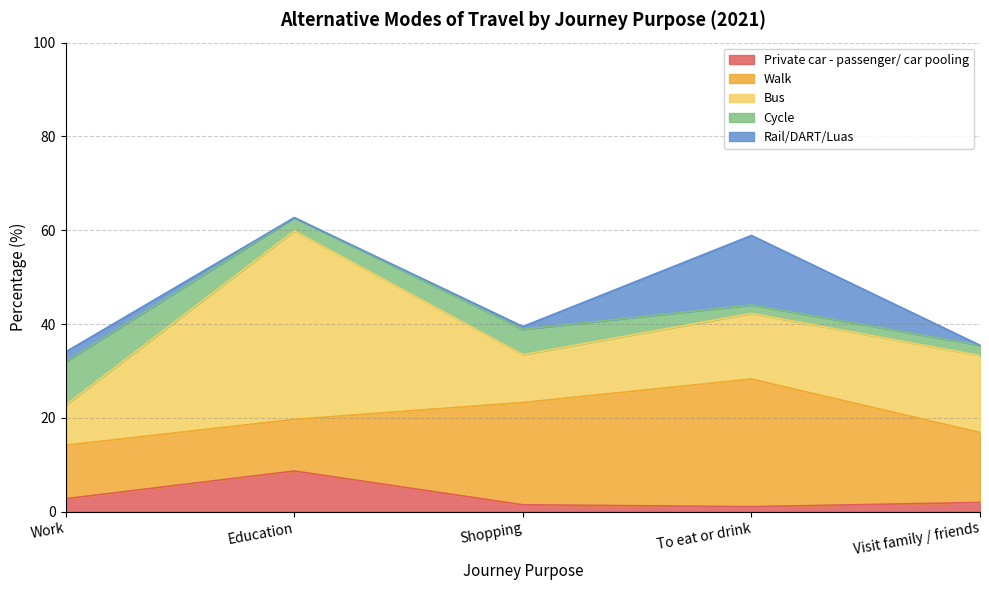

Which has a higher value, Visit family / friends or Education?

Education